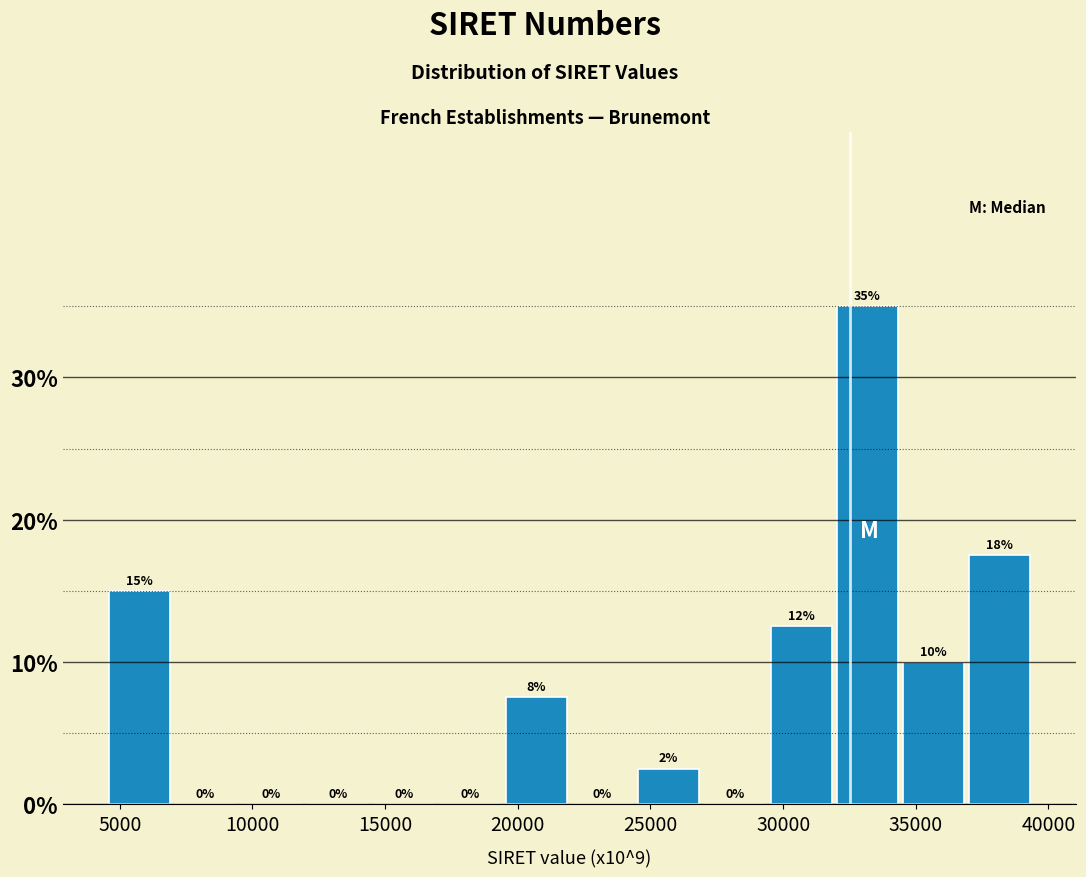

Over which range of the x-axis is the bar tallest?

32000 to 34500